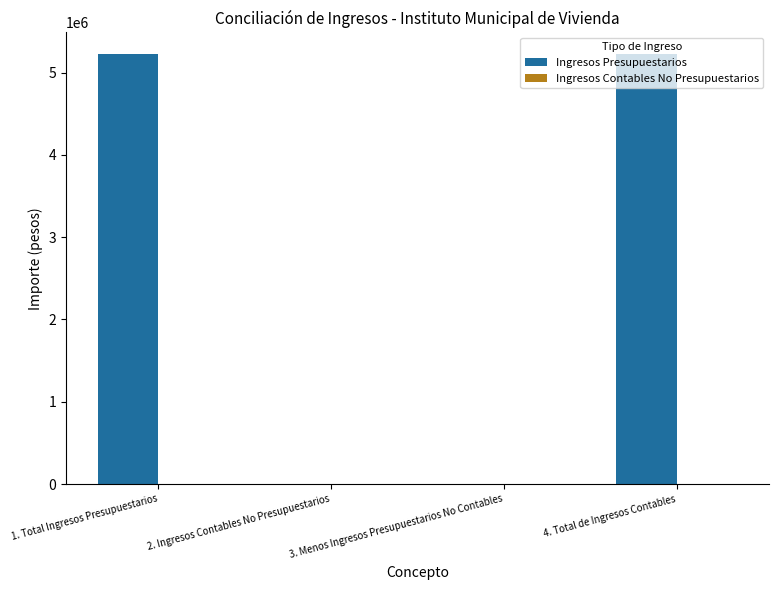

What is the maximum value shown in the chart?

5226655.3